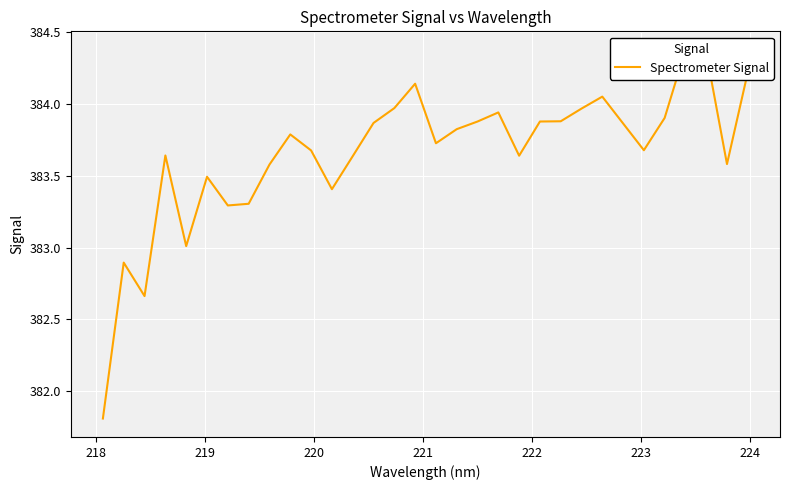

Does the chart display data point markers on the line(s)?

No